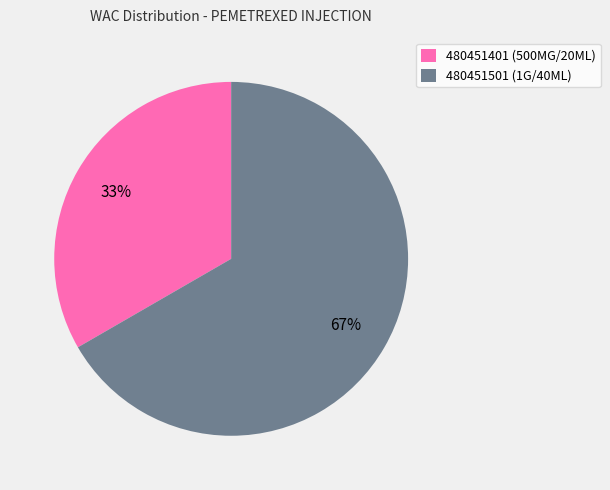

Between 480451501 and 480451401, which is larger?

480451501